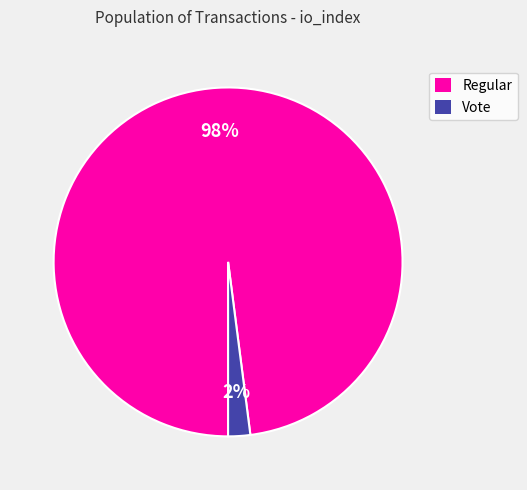

Which category has the biggest portion of the pie?

Regular